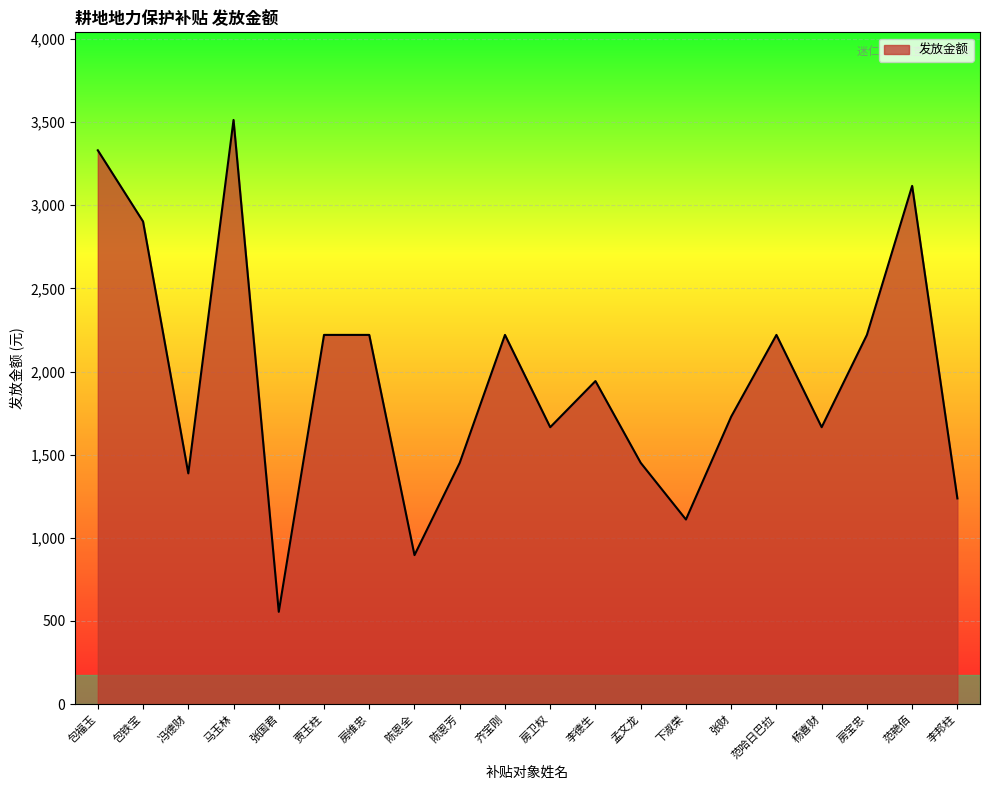

Between 陈恩芳 and 范哈日巴拉, which is larger?

范哈日巴拉